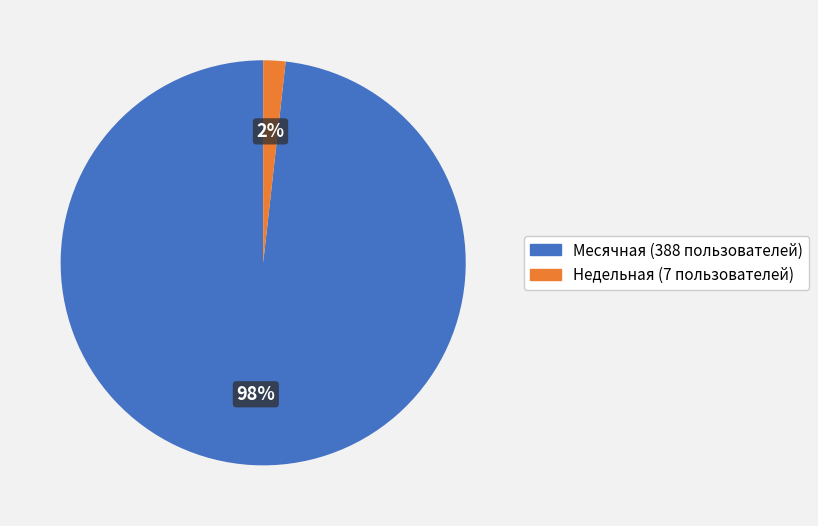

To the nearest percent, what is the average slice percentage?

50%